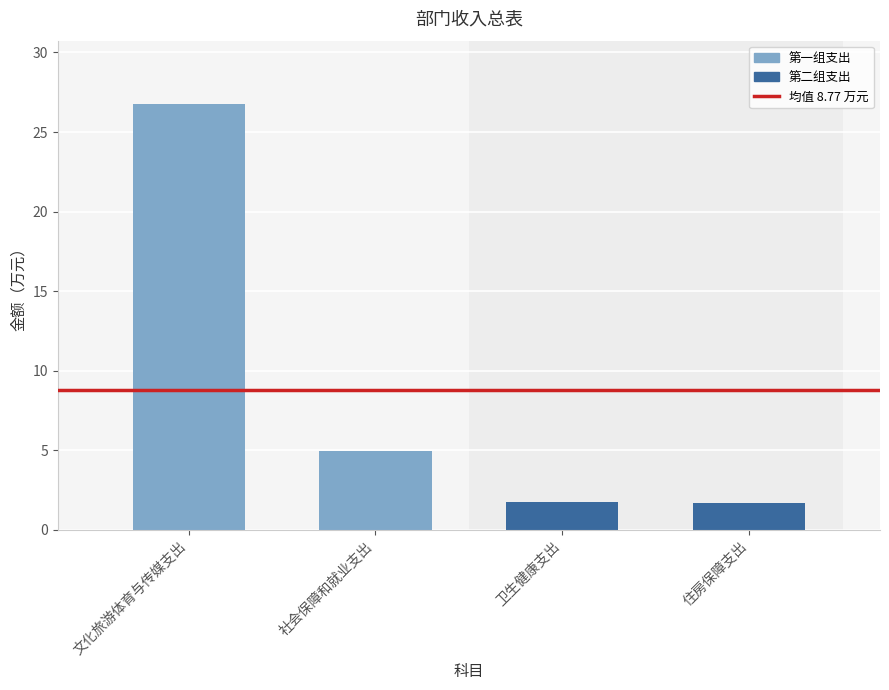

What is the greatest value displayed?

26.7